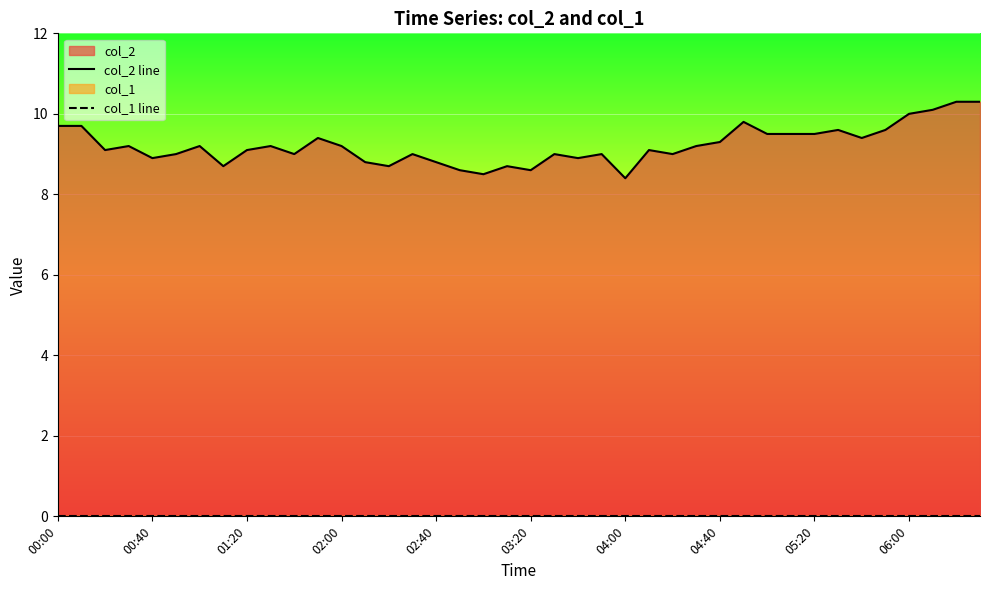

Which series has the widest spread of values?

col_2 line